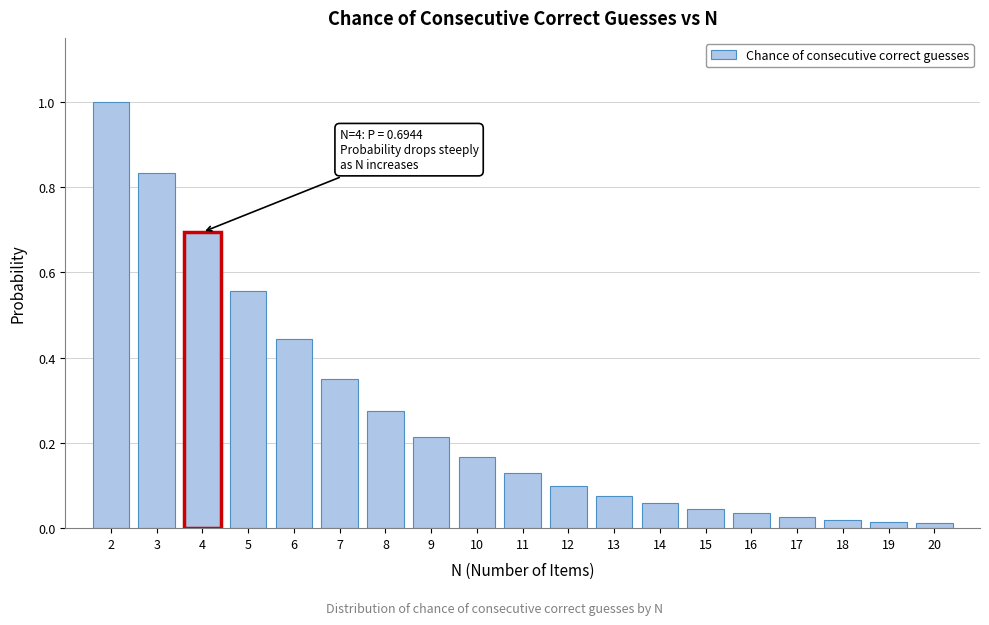

Is it true that the value at 7 is 0.5?

False